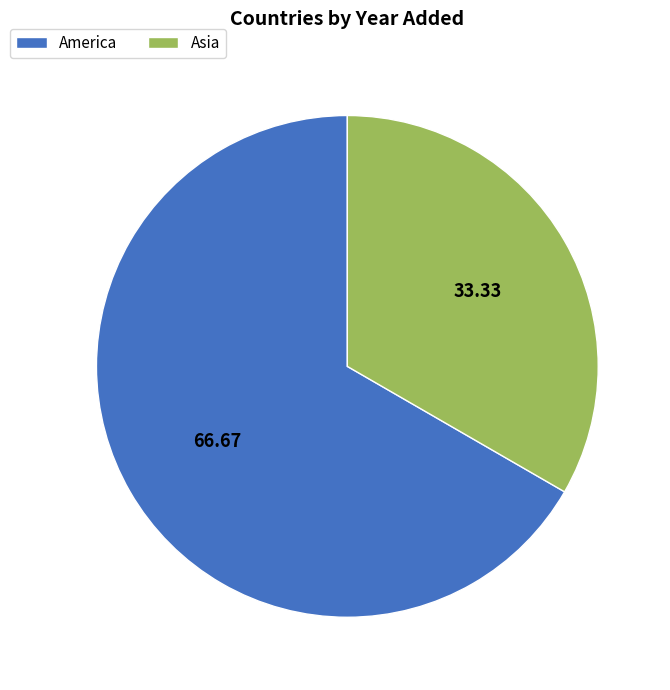

Which category accounts for the majority?

America